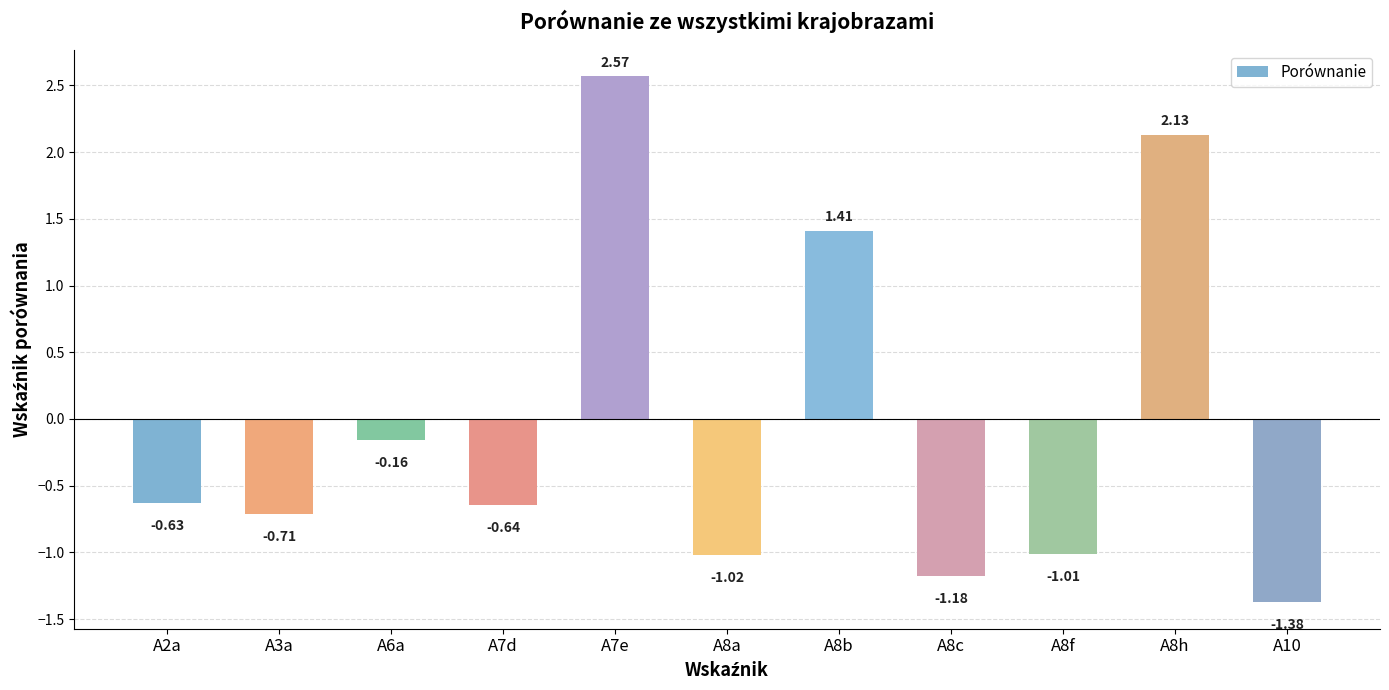

Which has a higher value, A2a or A8c?

A2a